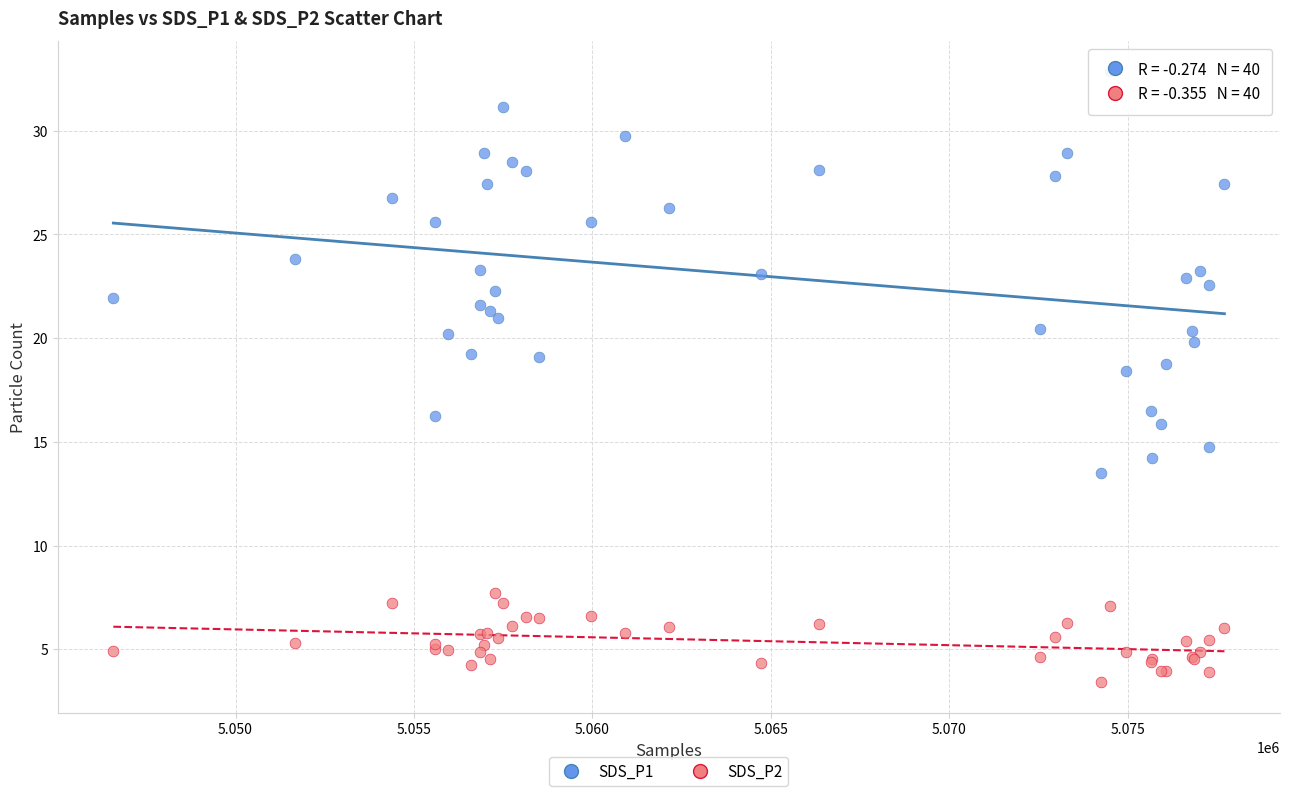

Across all series, what Y value is closest to 18?

18.4